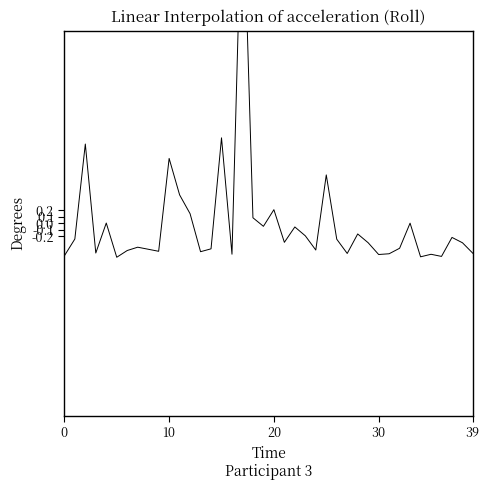

At which category does the chart reach its peak across all series?

17